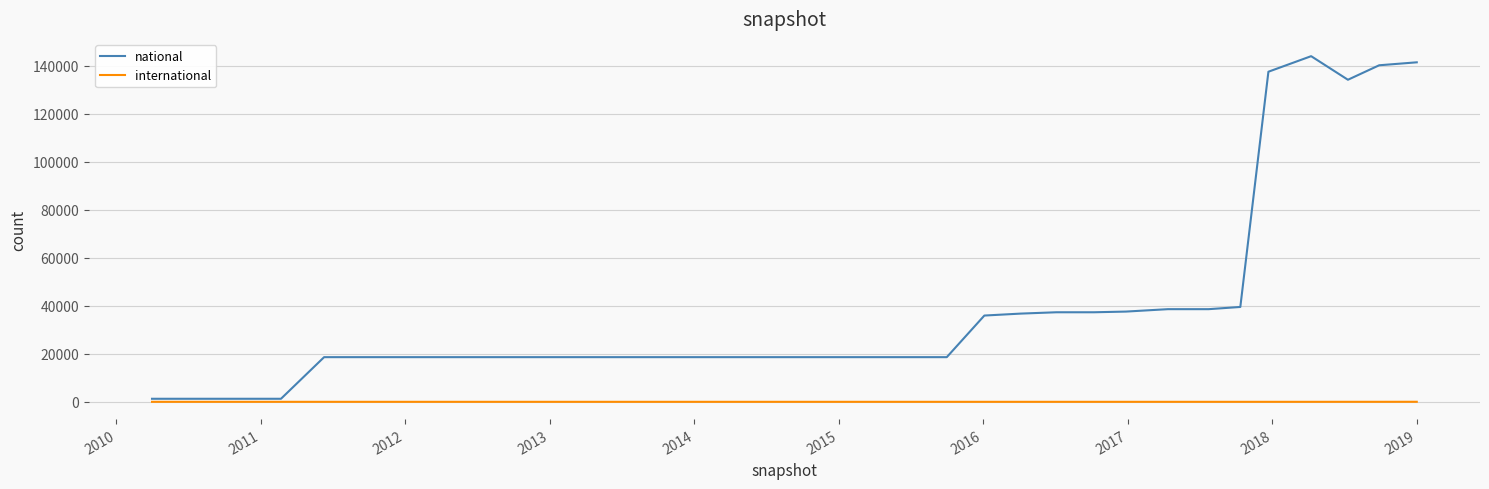

Rank the series by their maximum value, from lowest to highest.

international, national